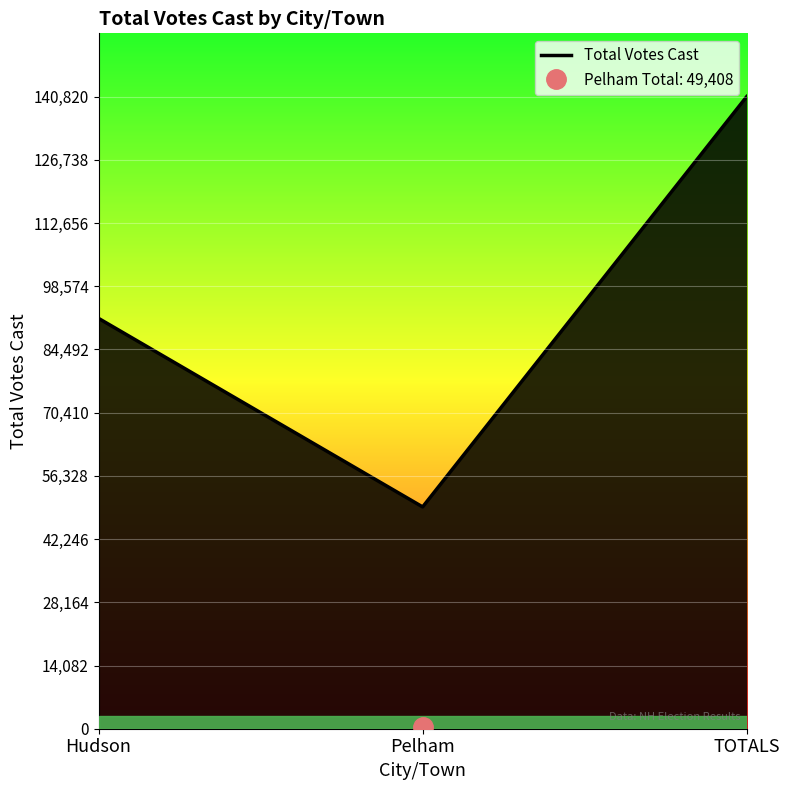

Reading left to right, transcribe all the data shown in this chart.

91412	49408	140820